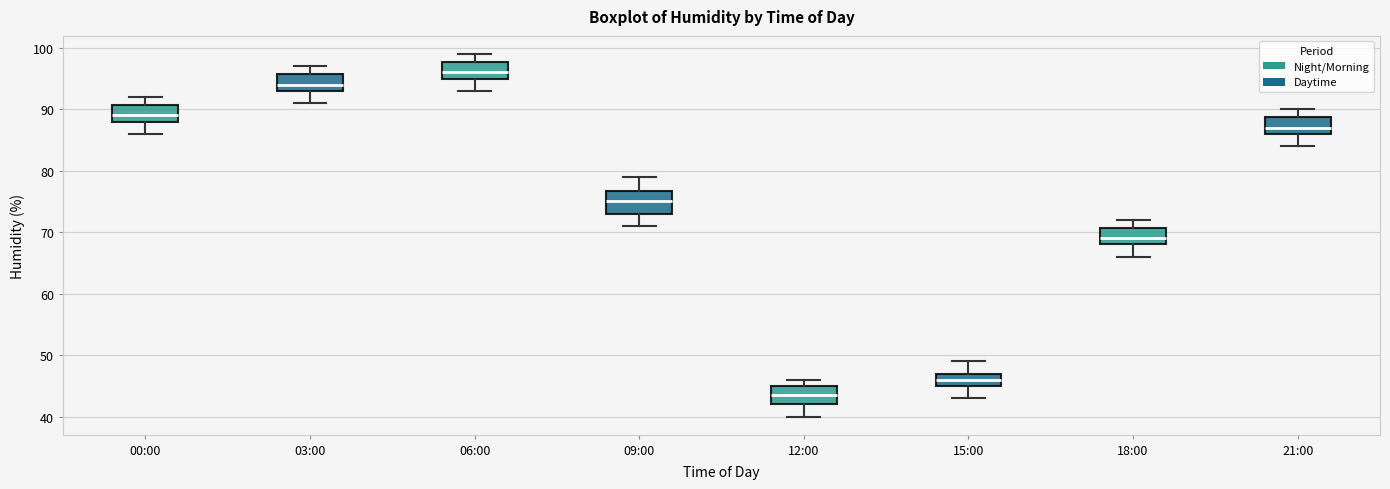

Reading left to right, transcribe this box plot: for each box, give where its median line is, the range the box spans, and where its two whiskers end, as read against the y-axis. The values are not printed on the chart, so give them approximately, as read against the axis.

00:00: median 89, box 88 to 91, whiskers 86 to 92
03:00: median 94, box 93 to 96, whiskers 91 to 97
06:00: median 96, box 95 to 98, whiskers 93 to 99
09:00: median 75, box 73 to 77, whiskers 71 to 79
12:00: median 44, box 42 to 45, whiskers 40 to 46
15:00: median 46, box 45 to 47, whiskers 43 to 49
18:00: median 69, box 68 to 71, whiskers 66 to 72
21:00: median 87, box 86 to 89, whiskers 84 to 90